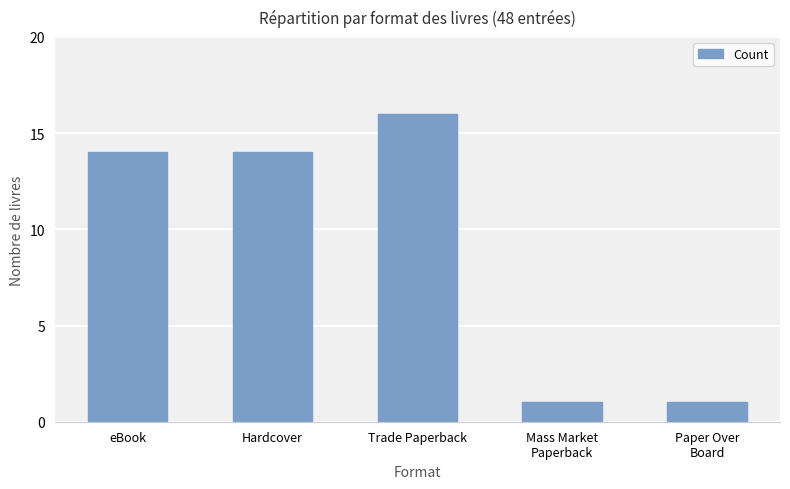

What is the average value?

9